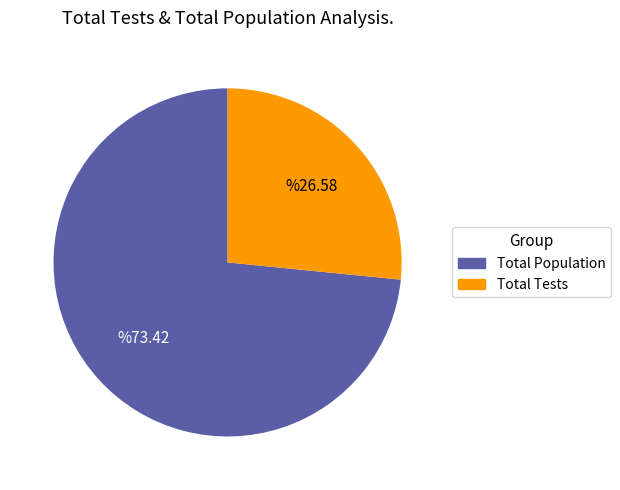

Is there a majority slice in this chart?

Yes